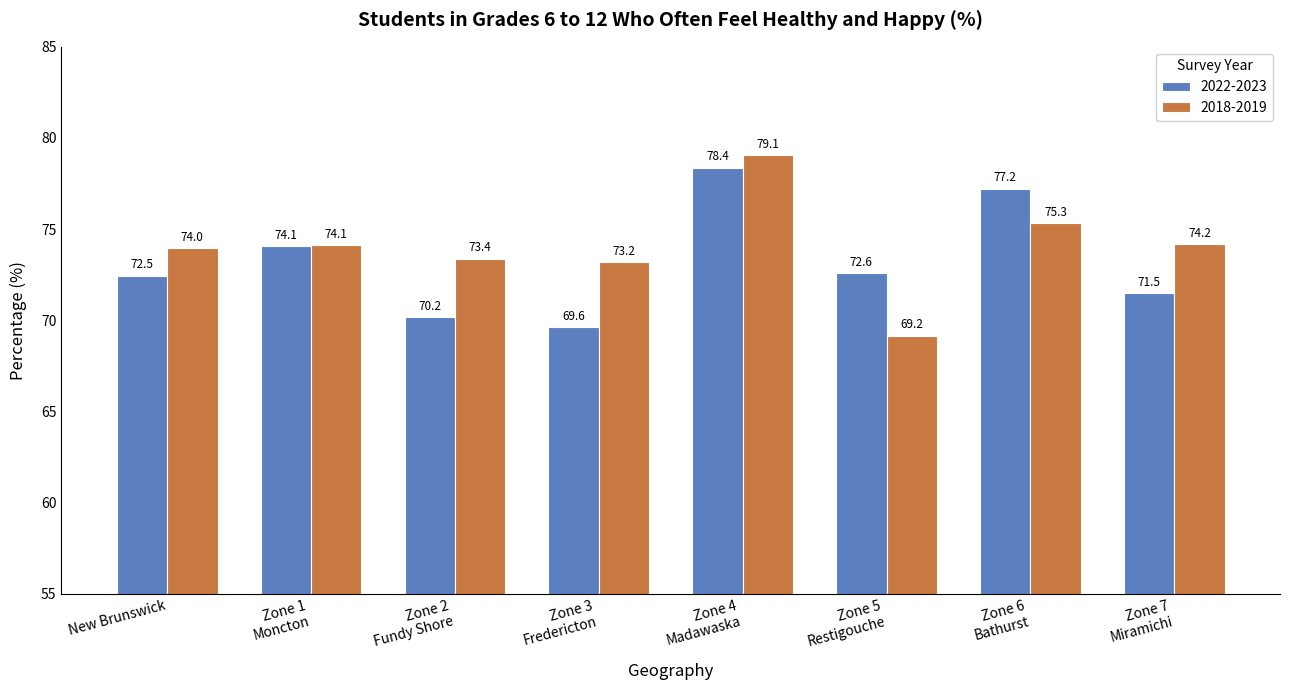

Which series has the largest total across all categories?

2018-2019